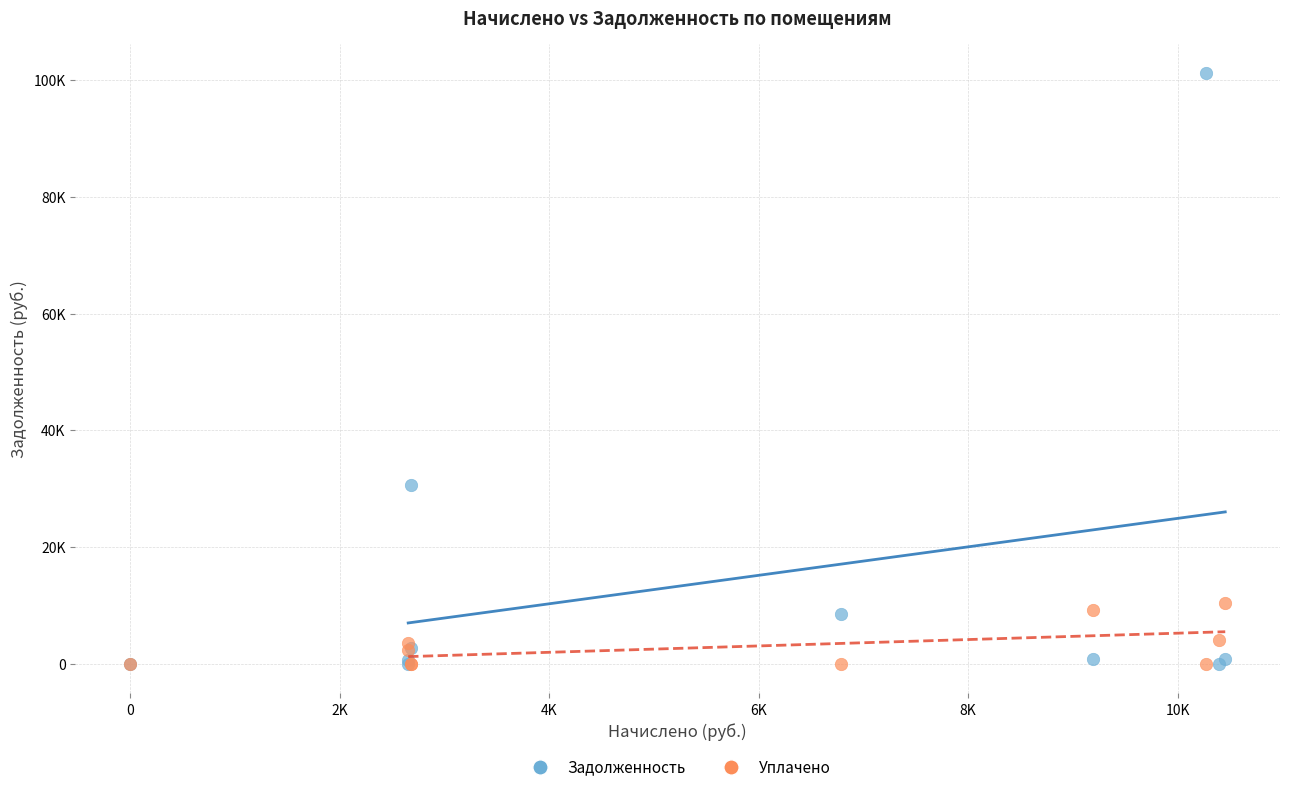

What are all the series names shown in the legend?

Задолженность, Уплачено